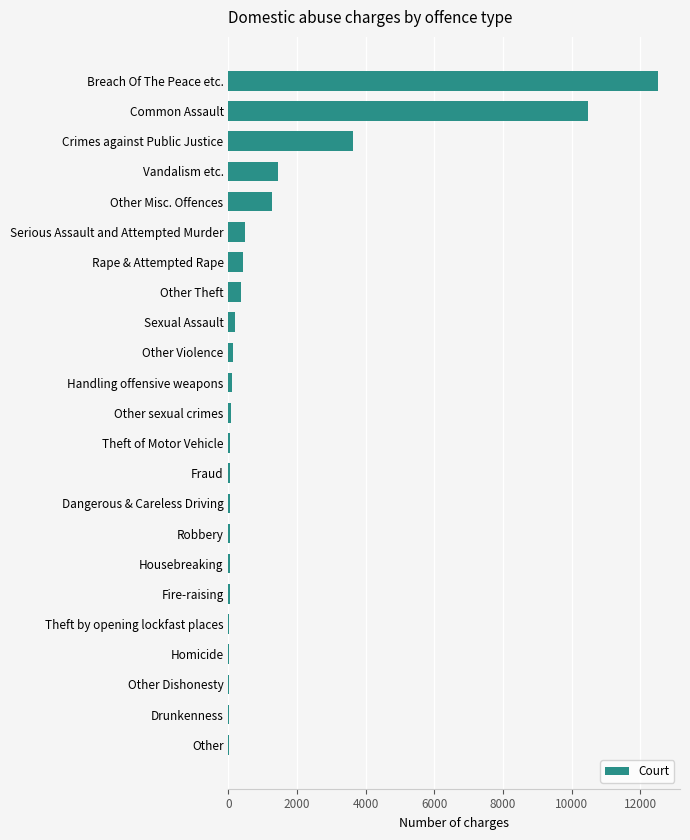

Is it true that the value at Breach Of The Peace etc. is 12525?

True